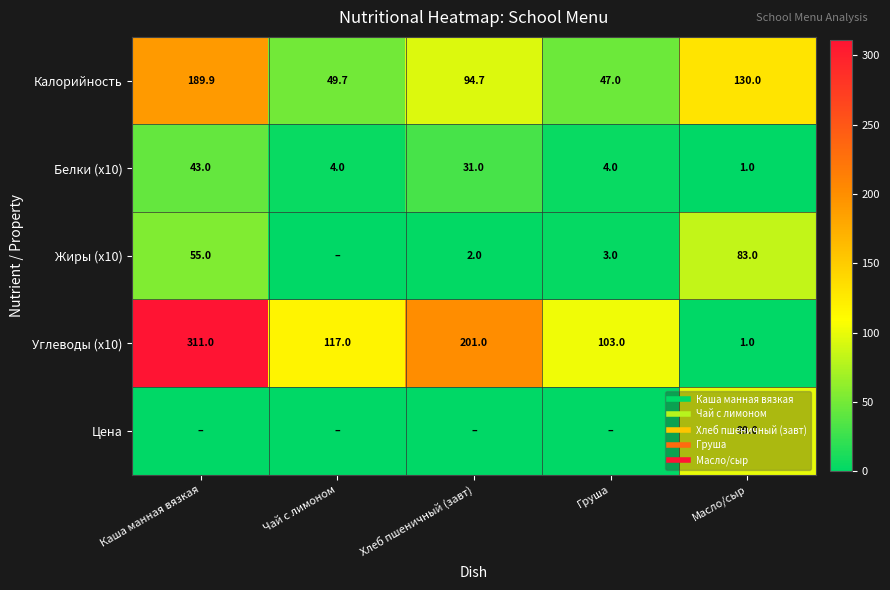

What is the difference between the maximum and second lowest values in the Калорийность series?

140.2